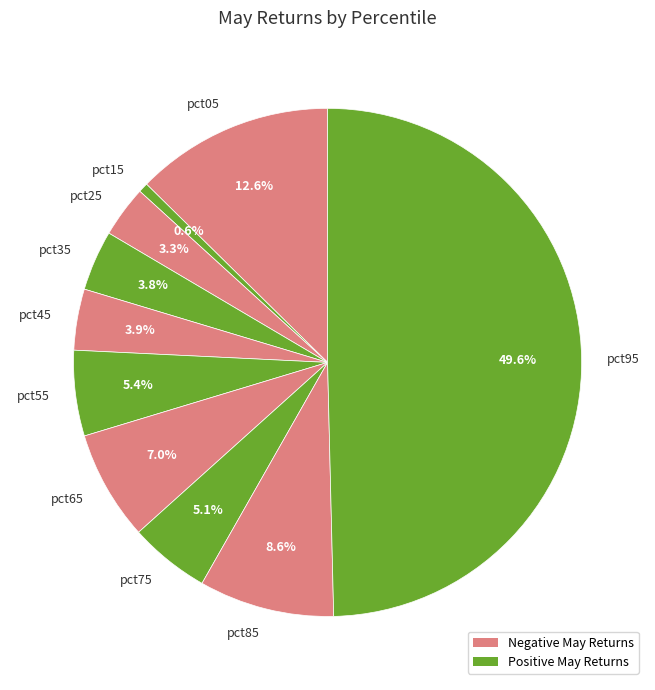

What portion of the pie excludes pct05?

87.4%